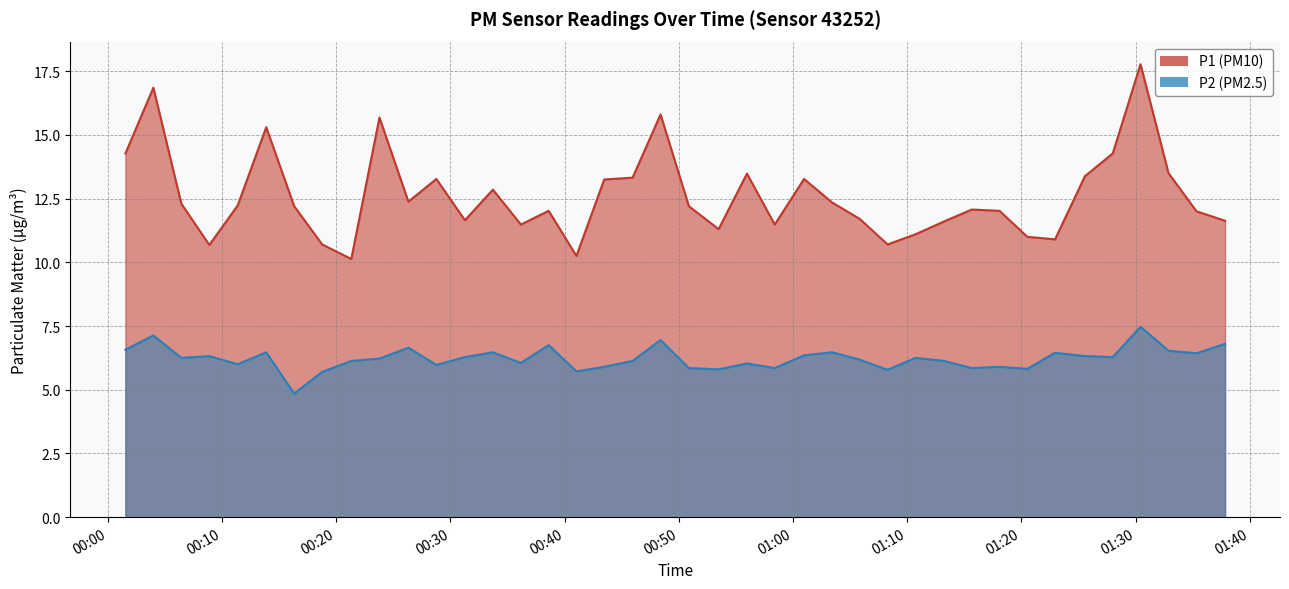

Which series has the largest range (max minus min)?

P1